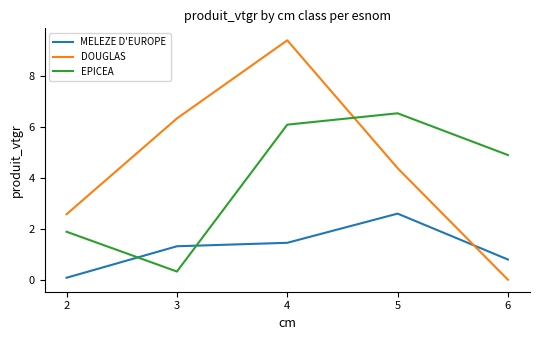

Which label corresponds to the largest value in the chart?

4